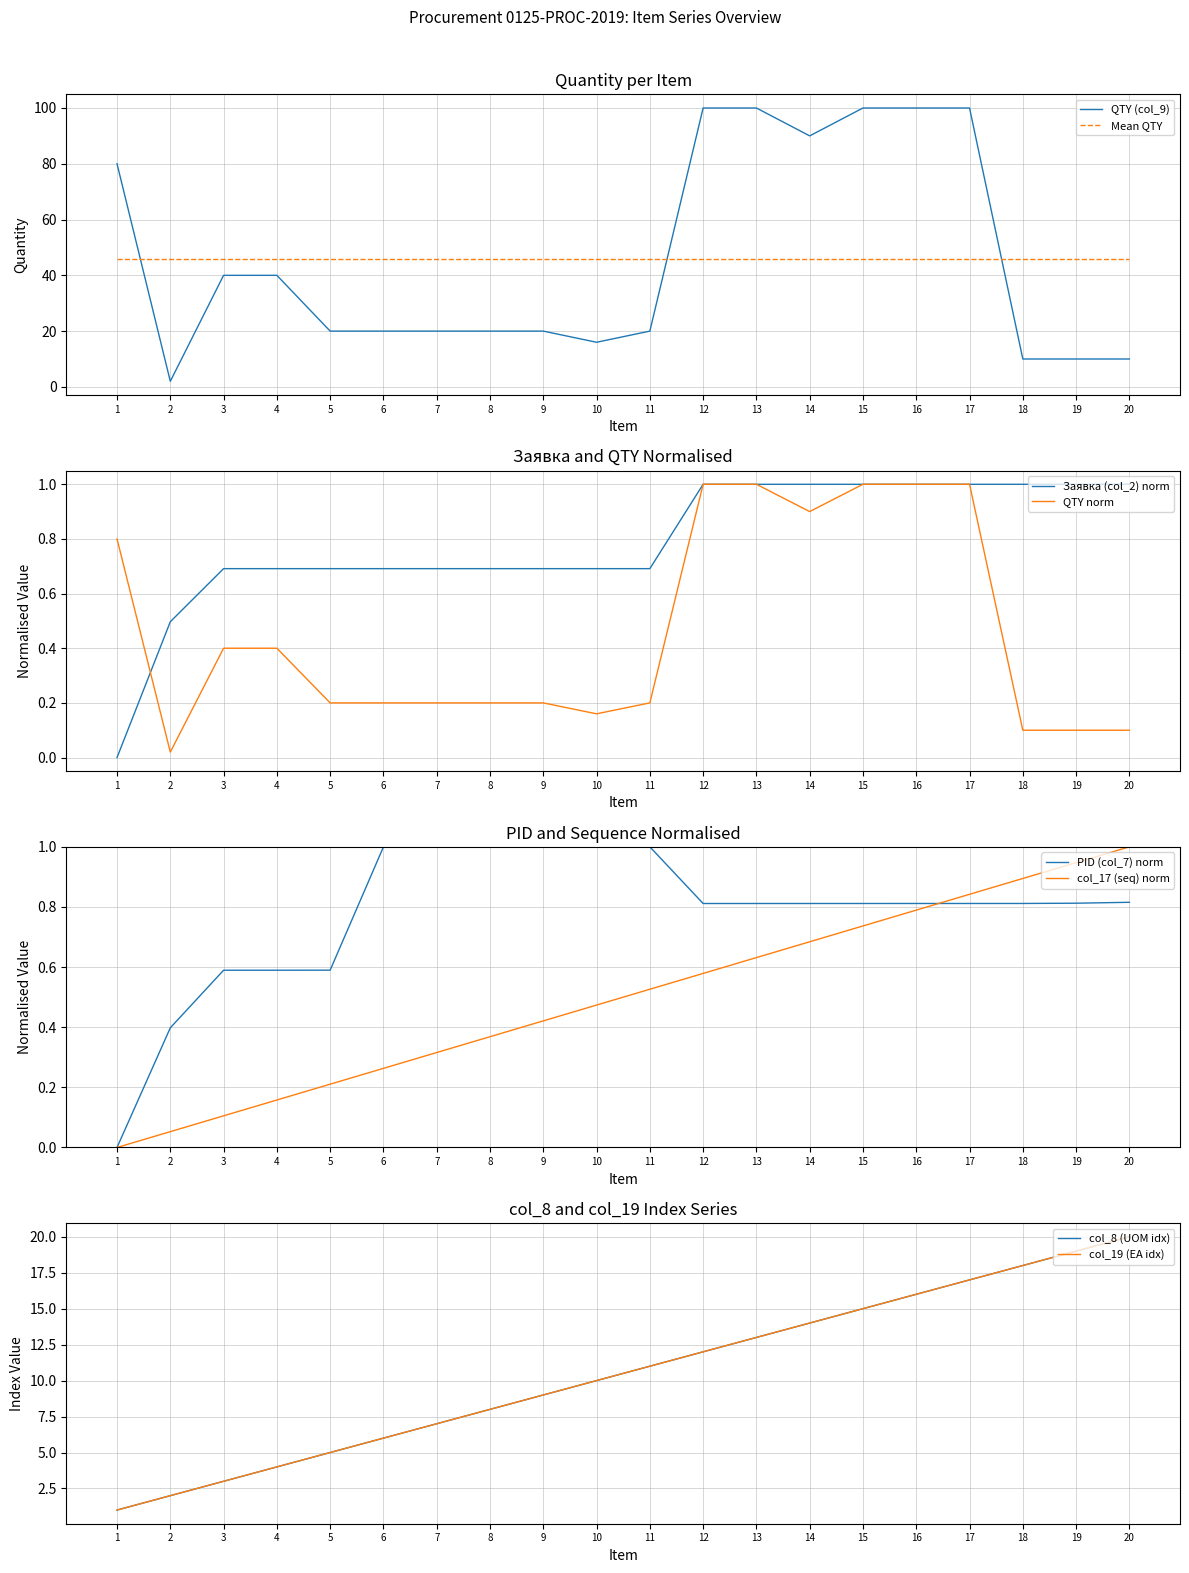

Which has a higher value, 3 or 13?

13